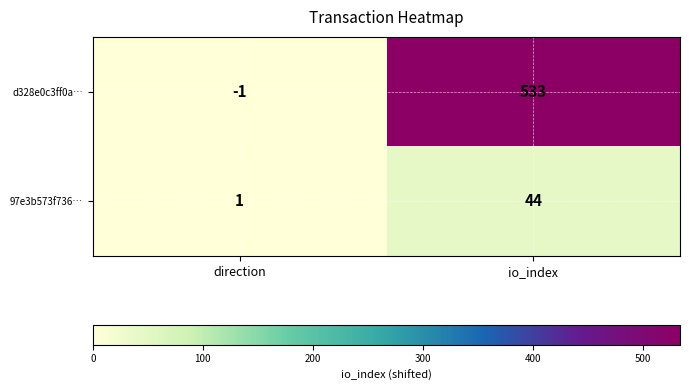

The d328e0c3ff0a… series shows 119 at io_index. True or false?

False